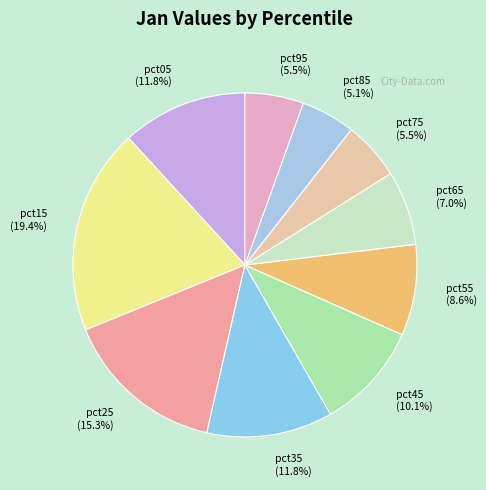

Is there any slice that represents more than half of the pie?

No